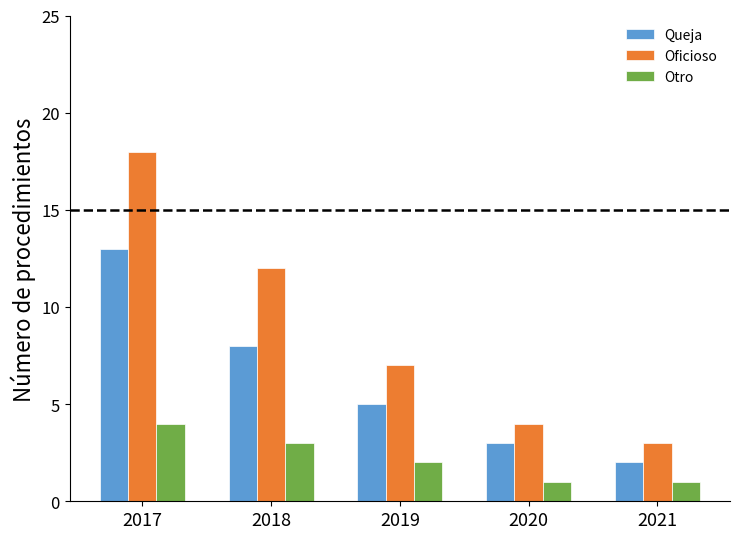

What is the maximum value shown in the chart?

18